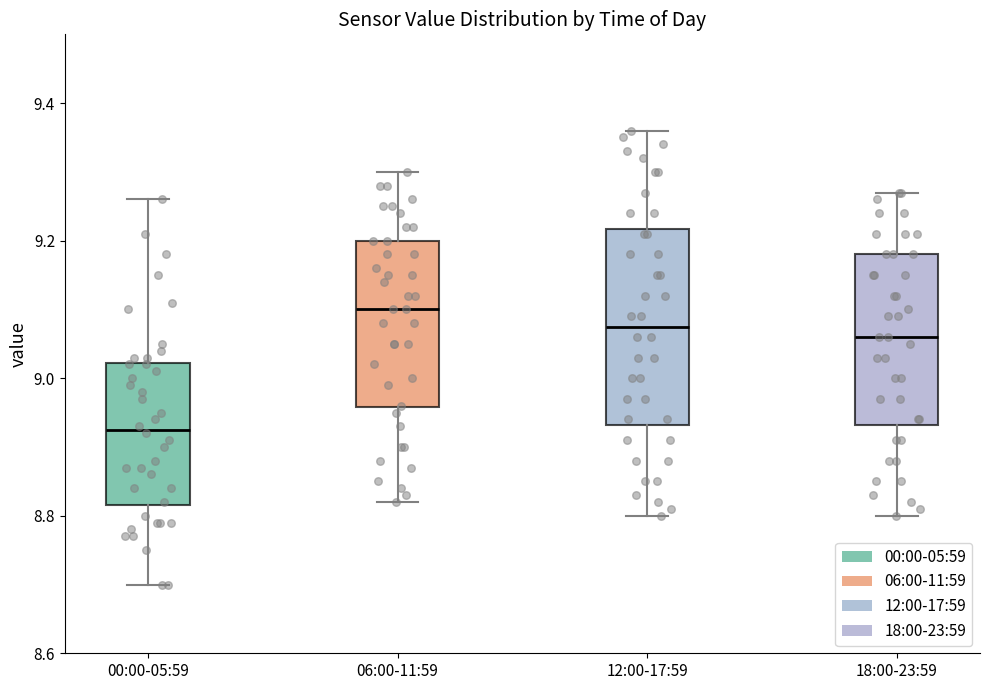

Reading left to right, read every box against the y-axis: the position of its median line, the range the box covers, and the ends of its whiskers. The values are not printed on the chart, so give them approximately, as read against the axis.

00:00-05:59: median 8.92, box 8.82 to 9.02, whiskers 8.70 to 9.26
06:00-11:59: median 9.10, box 8.96 to 9.20, whiskers 8.82 to 9.30
12:00-17:59: median 9.08, box 8.94 to 9.22, whiskers 8.80 to 9.36
18:00-23:59: median 9.06, box 8.94 to 9.18, whiskers 8.80 to 9.28